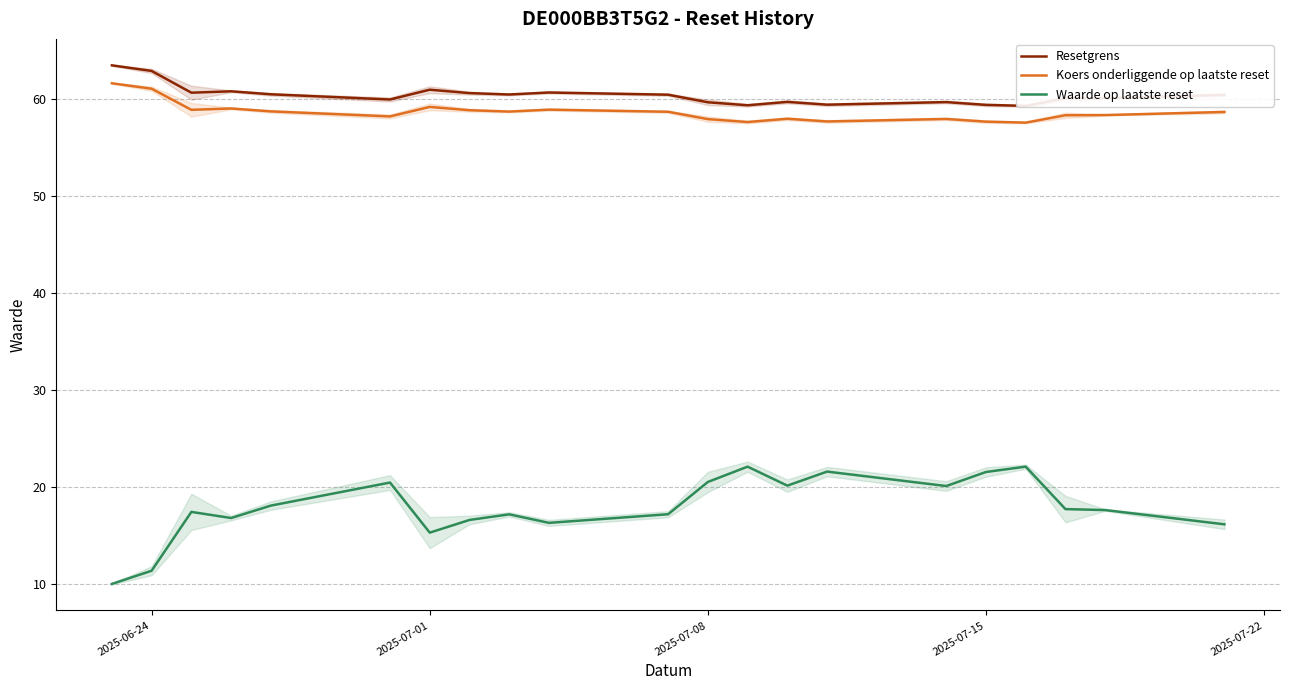

Reading left to right, transcribe all the data shown in this chart.

Resetgrens: 63.5	62.9	60.7	60.8	60.5	60.0	61.0	60.6	60.5	60.7	60.5	59.7	59.4	59.7	59.5	59.7	59.4	59.3	60.1	60.1	60.5
Koers onderliggende op laatste reset: 61.7	61.1	58.9	59.1	58.8	58.2	59.2	58.9	58.7	58.9	58.7	58.0	57.7	58.0	57.7	58.0	57.7	57.6	58.4	58.4	58.7
Waarde op laatste reset: 10.0	11.4	17.4	16.8	18.1	20.5	15.3	16.6	17.2	16.3	17.2	20.5	22.1	20.1	21.6	20.1	21.6	22.1	17.7	17.6	16.1